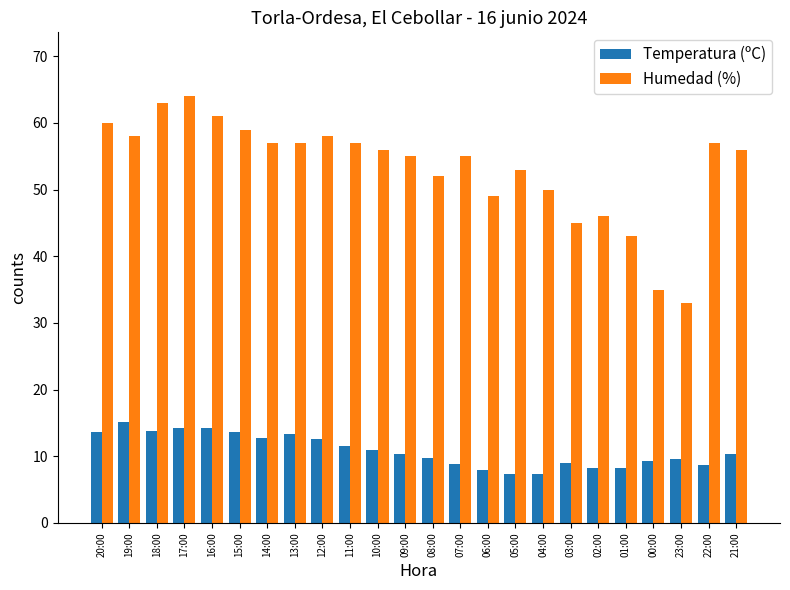

The Temperatura (ºC) series shows 4.2 at 12:00. True or false?

False